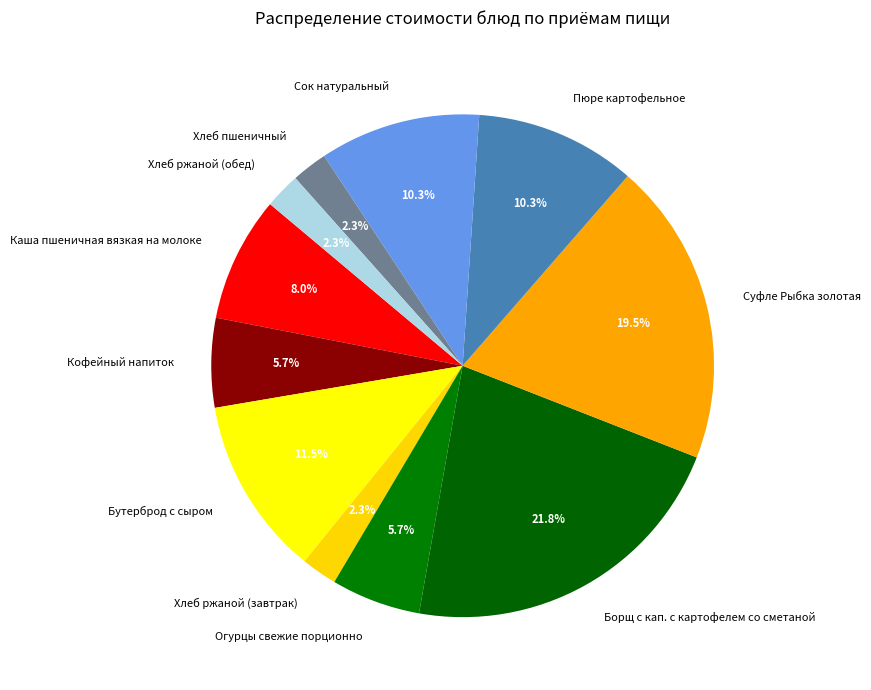

True or false: Сок натуральный accounts for 10% of the total.

True